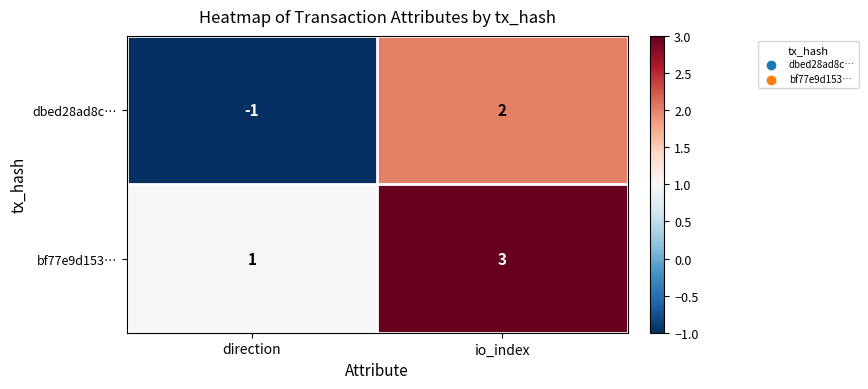

True or false: bf77e9d153… has a value of 3 at io_index.

True